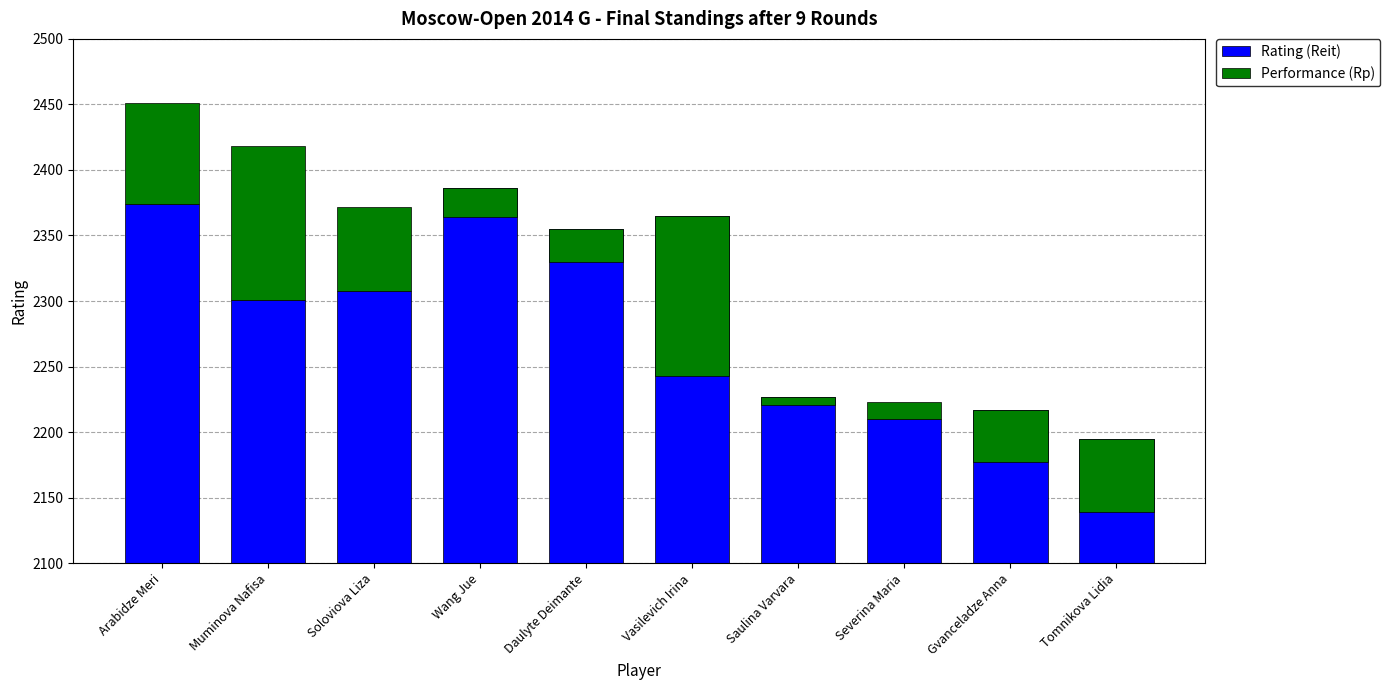

Rank the series at Saulina Varvara from lowest to highest value.

Performance (Rp), Rating (Reit)